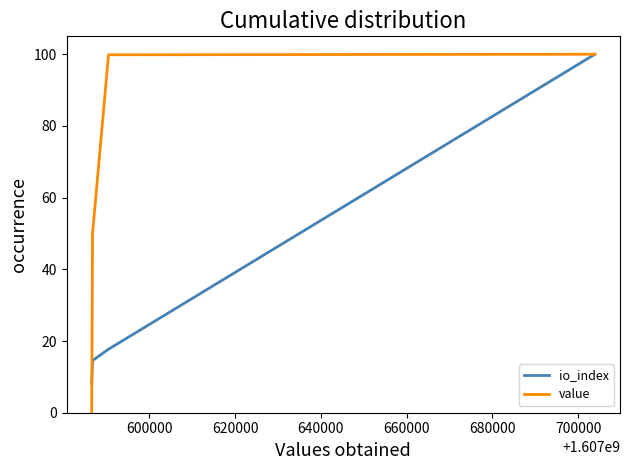

Is this an area chart (filled region under the line)?

No